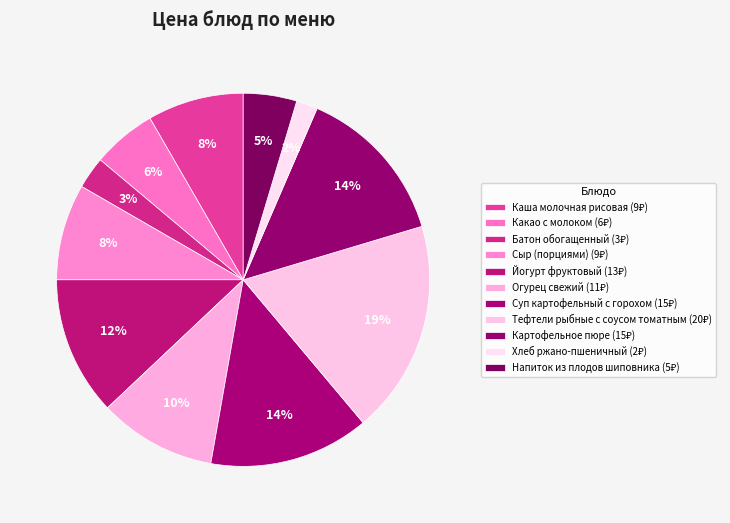

Count the number of slices in the pie.

11